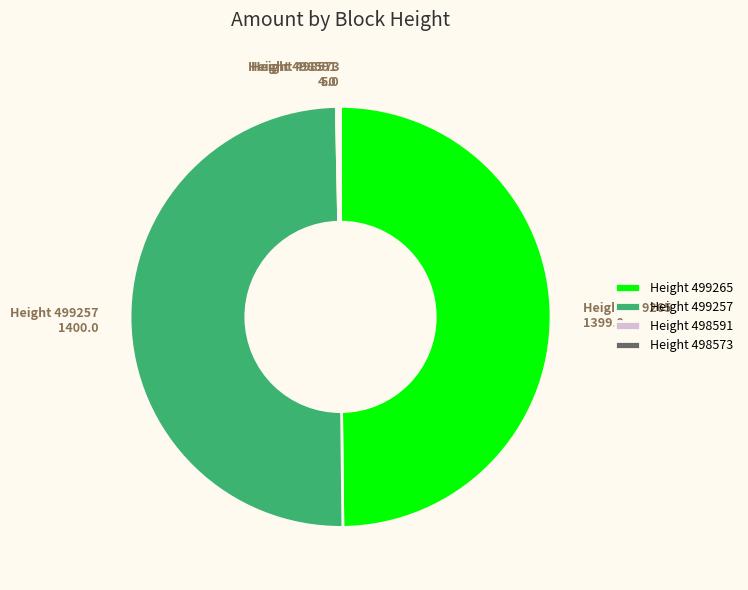

True or false: Height 499257 accounts for 50% of the total.

True